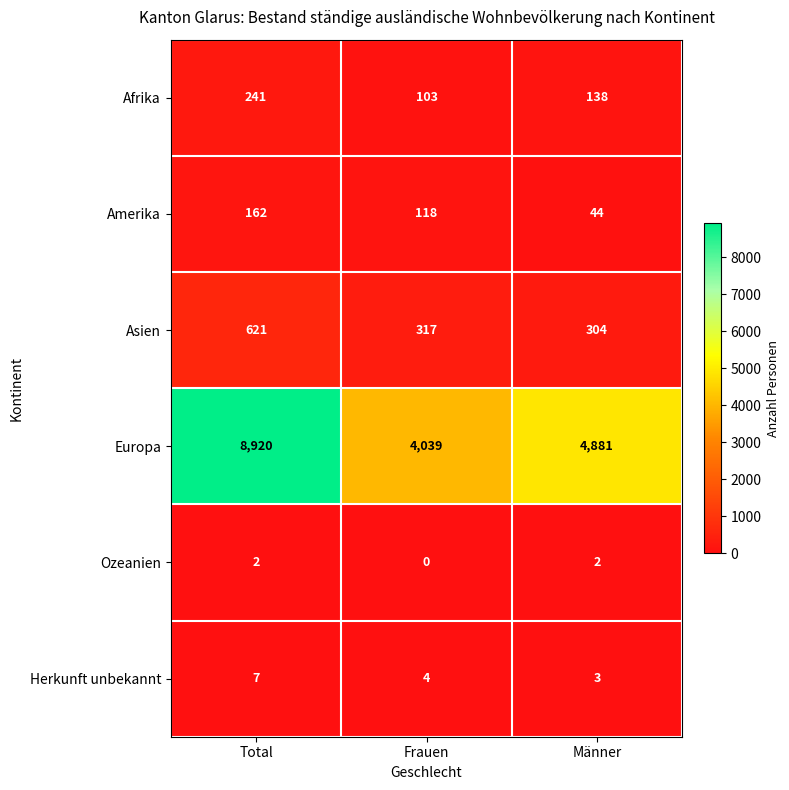

What is the sum of all Europa values?

17840